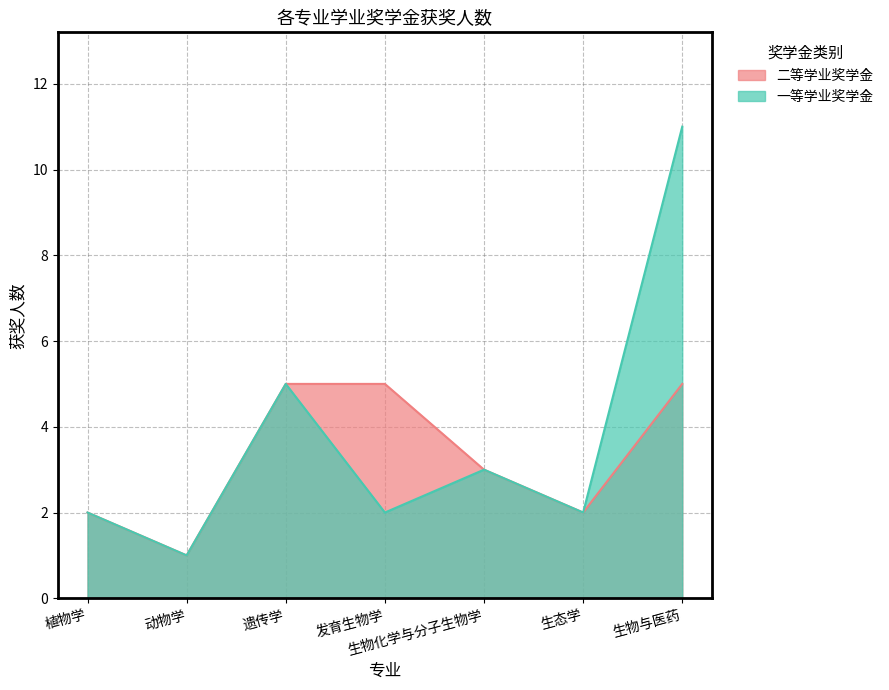

Reading right to left, list all the values displayed in this chart.

一等学业奖学金: 11	2	3	2	5	1	2
二等学业奖学金: 5	2	3	5	5	1	2